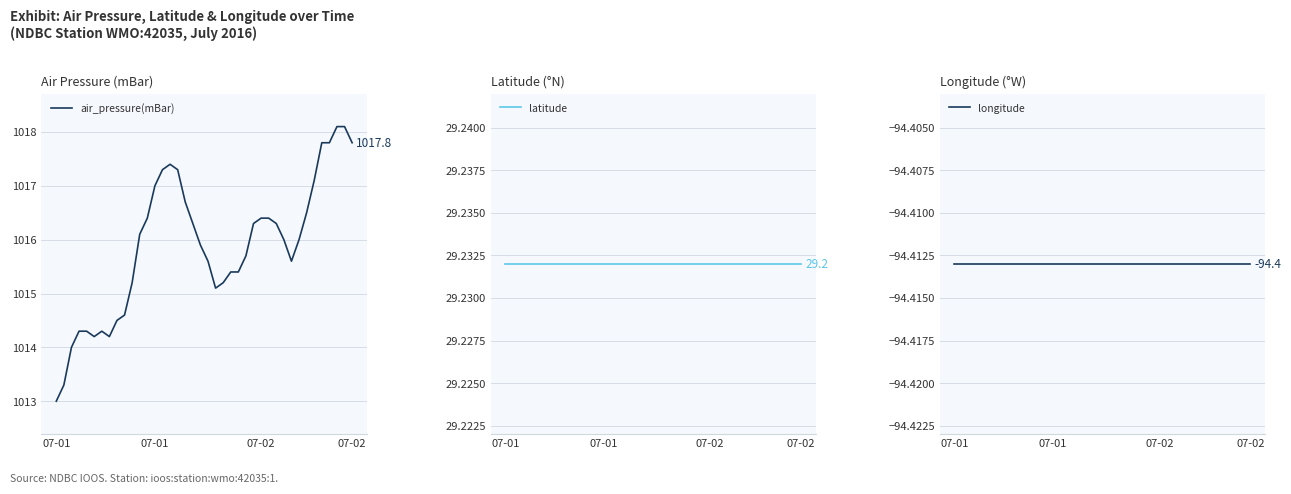

Is this an area chart (filled region under the line)?

No